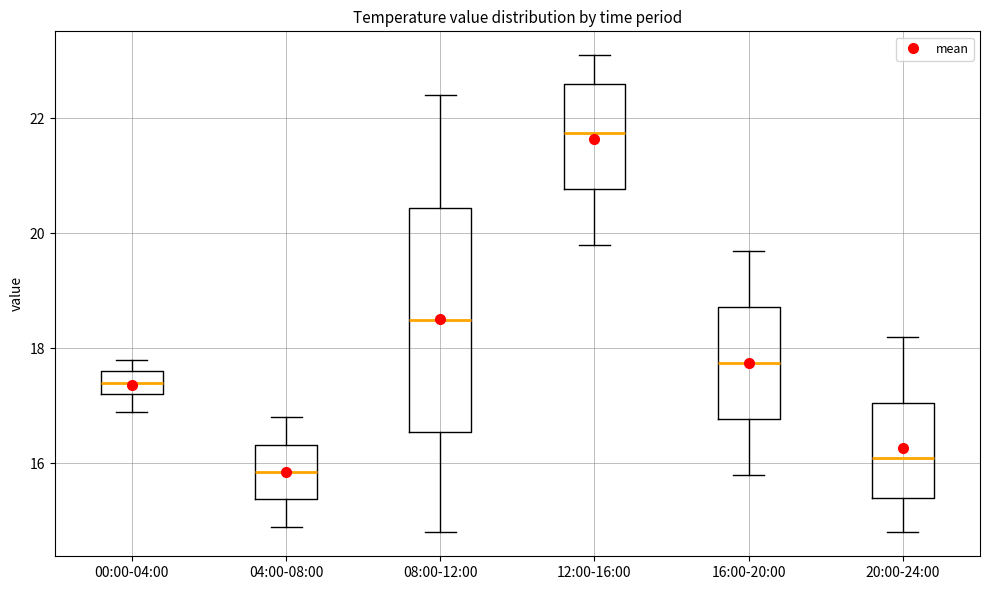

Reading left to right, transcribe this box plot: for each box, give where its median line is, the range the box spans, and where its two whiskers end, as read against the y-axis. The values are not printed on the chart, so give them approximately, as read against the axis.

00:00-04:00: median 17.4, box 17.2 to 17.6, whiskers 17.0 to 17.8
04:00-08:00: median 15.8, box 15.4 to 16.4, whiskers 15.0 to 16.8
08:00-12:00: median 18.6, box 16.6 to 20.4, whiskers 14.8 to 22.4
12:00-16:00: median 21.8, box 20.8 to 22.6, whiskers 19.8 to 23.2
16:00-20:00: median 17.8, box 16.8 to 18.8, whiskers 15.8 to 19.8
20:00-24:00: median 16.2, box 15.4 to 17.0, whiskers 14.8 to 18.2